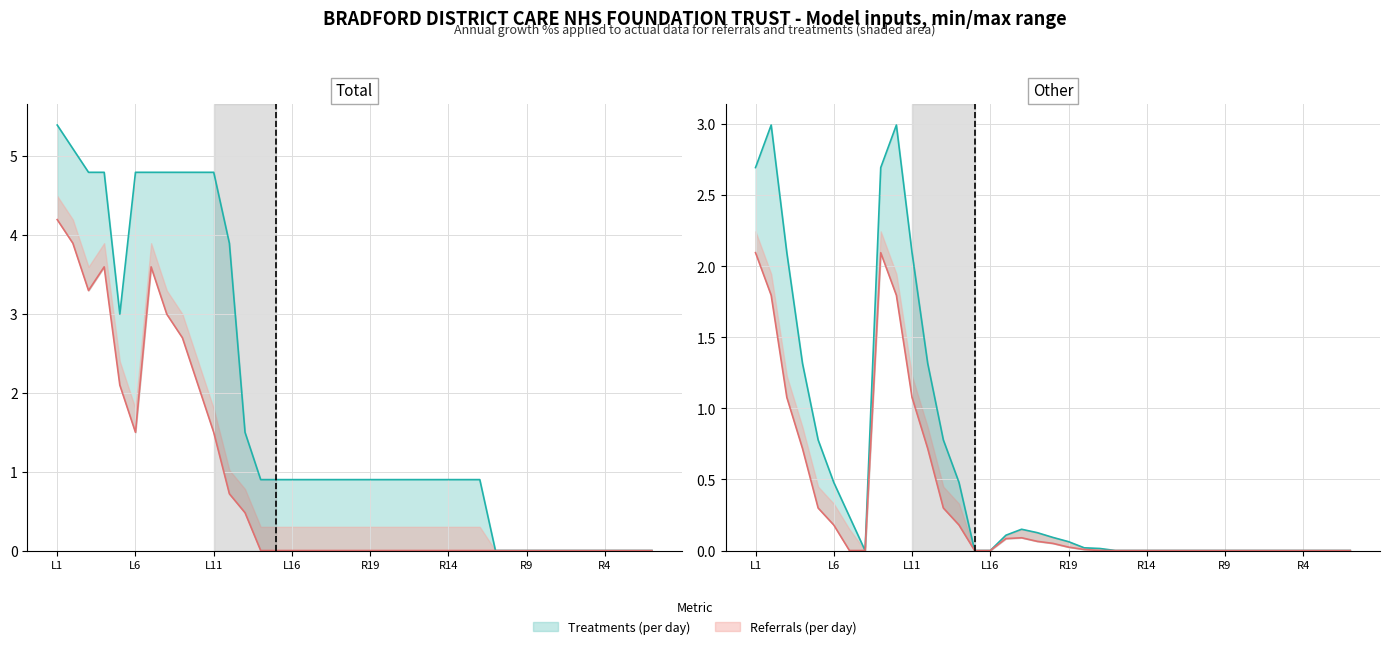

What is the difference between the highest and lowest values at L15?

0.9